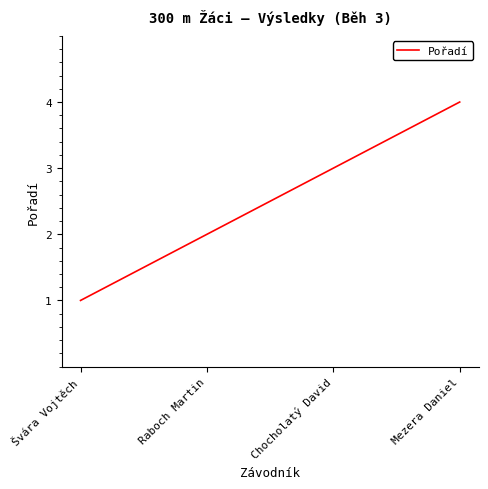

Which category has the lowest value across all series?

Švára Vojtěch